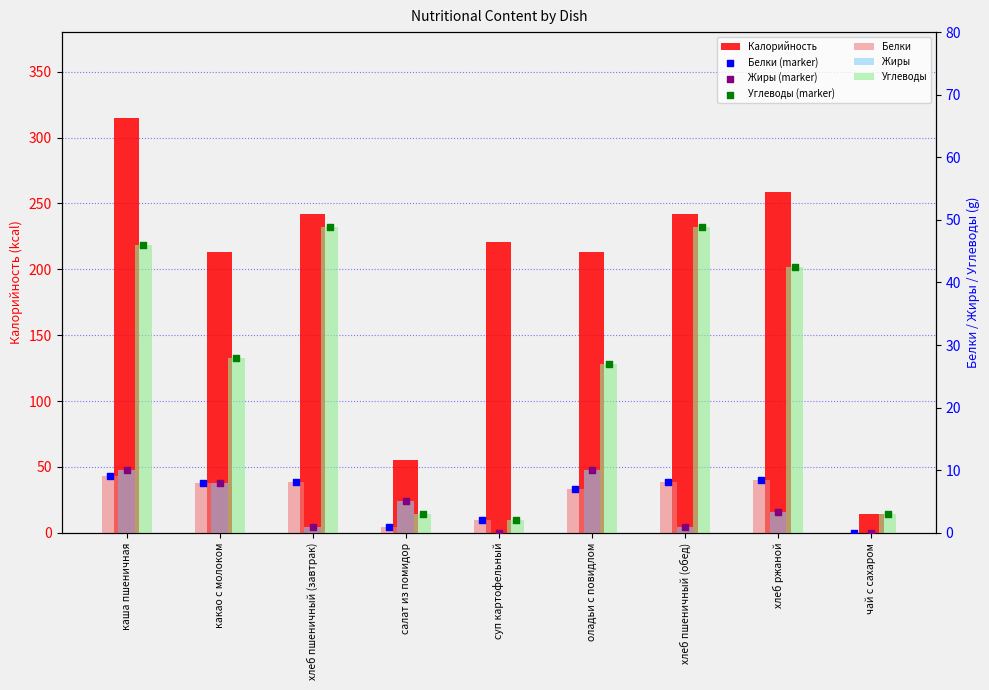

Is the value of Белки at чай с сахаром greater than the value of Углеводы at какао с молоком?

No